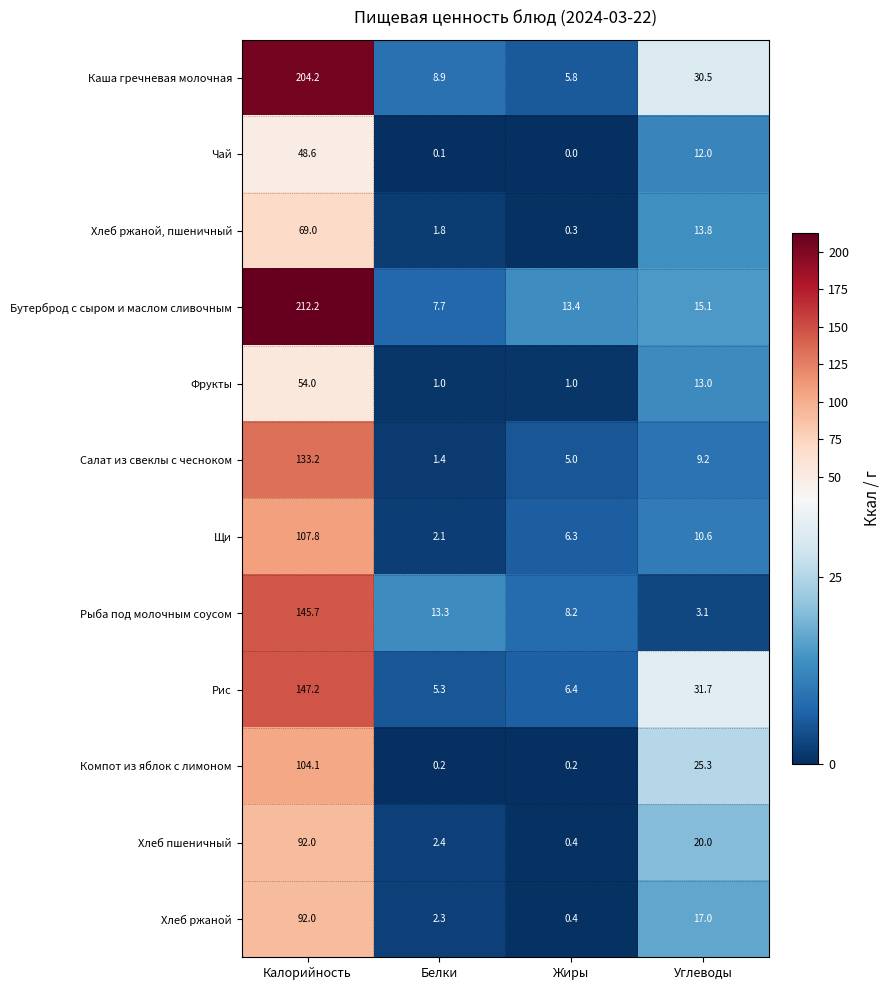

Which category has the lowest value across all series?

Жиры